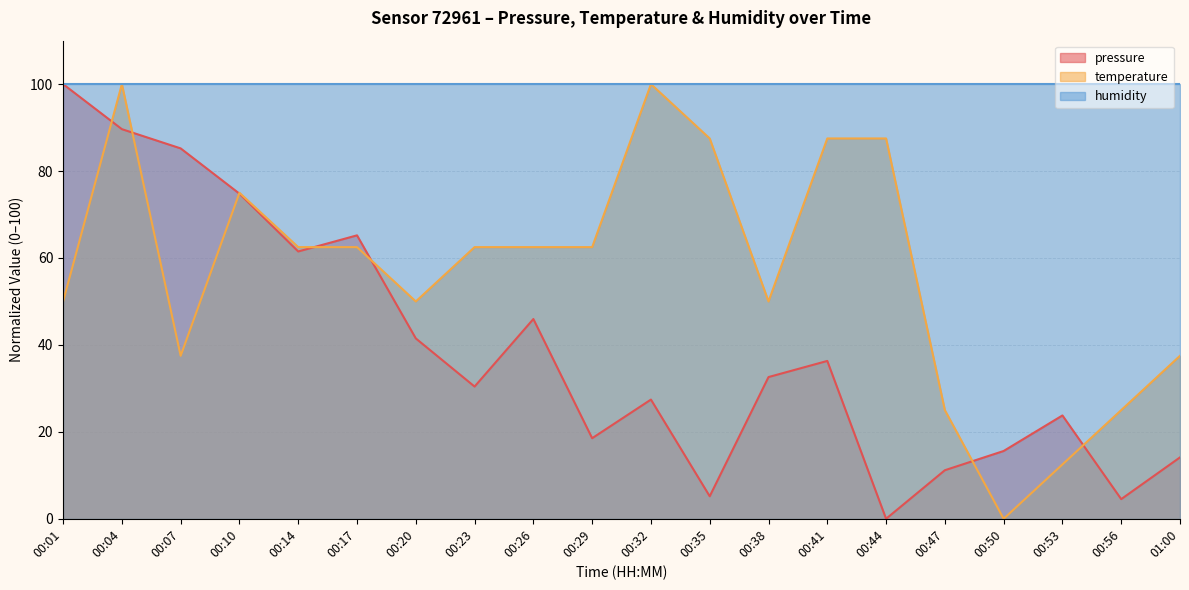

Which label corresponds to the largest value in the chart?

00:01